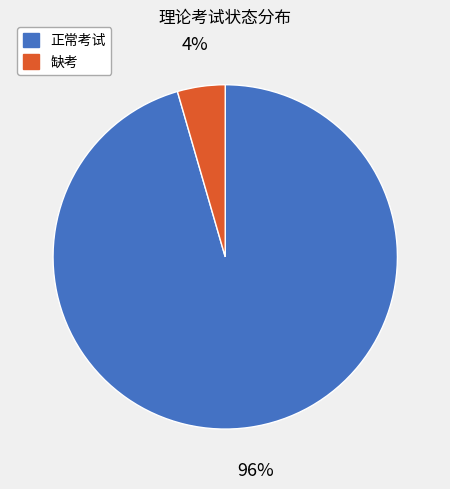

Is it true that 正常考试 is 96% of the pie?

True